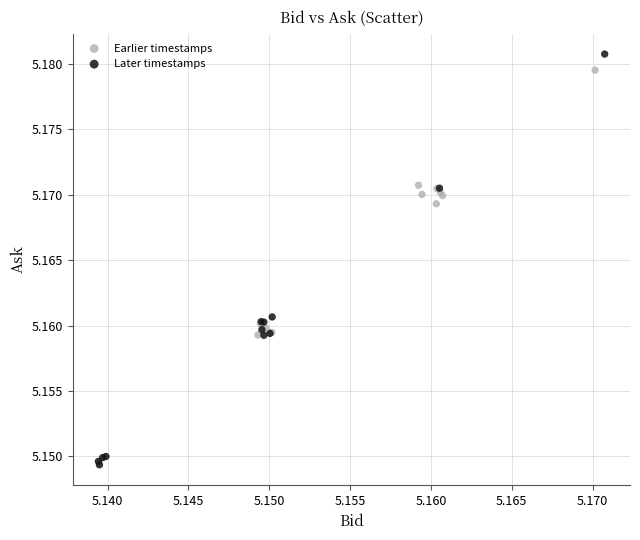

Which series reaches the minimum Y coordinate?

Later timestamps